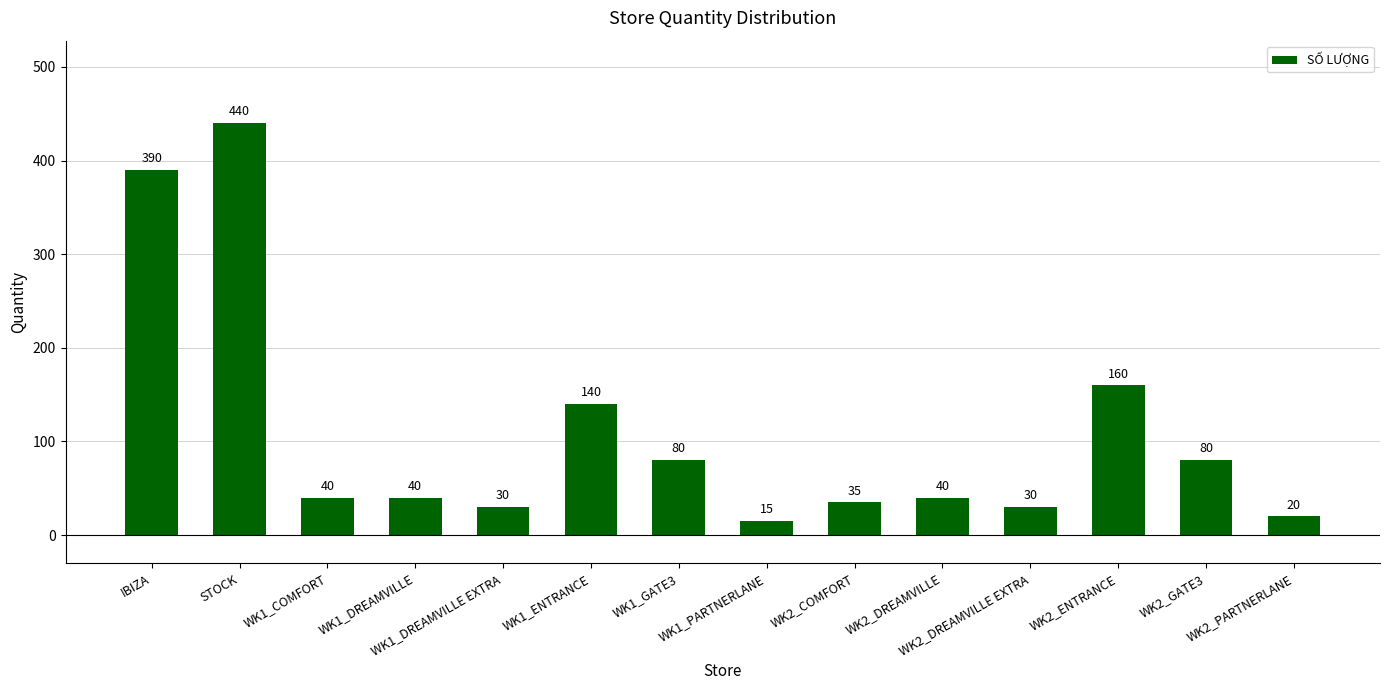

Reading left to right, transcribe all the data shown in this chart.

390	440	40	40	30	140	80	15	35	40	30	160	80	20